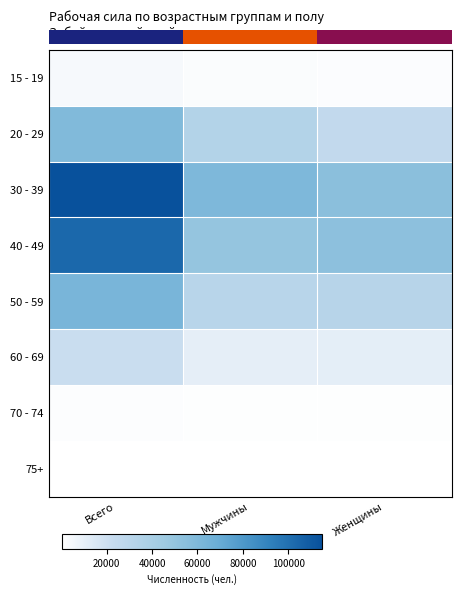

What is the maximum value shown in the chart?

114721